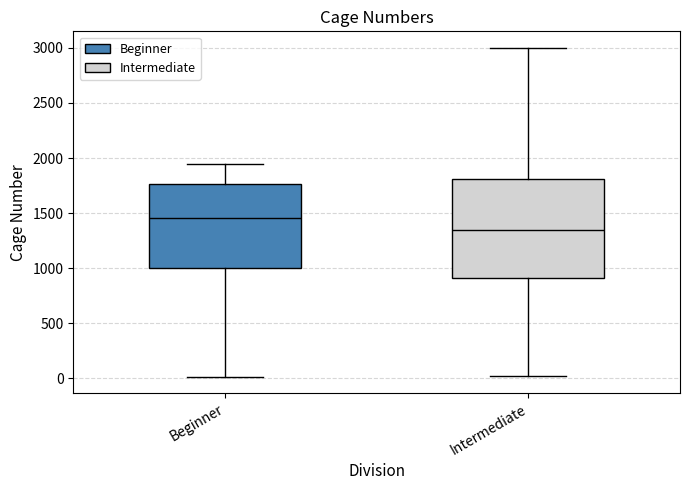

Which box is the tallest, from its lower edge to its upper edge?

Intermediate